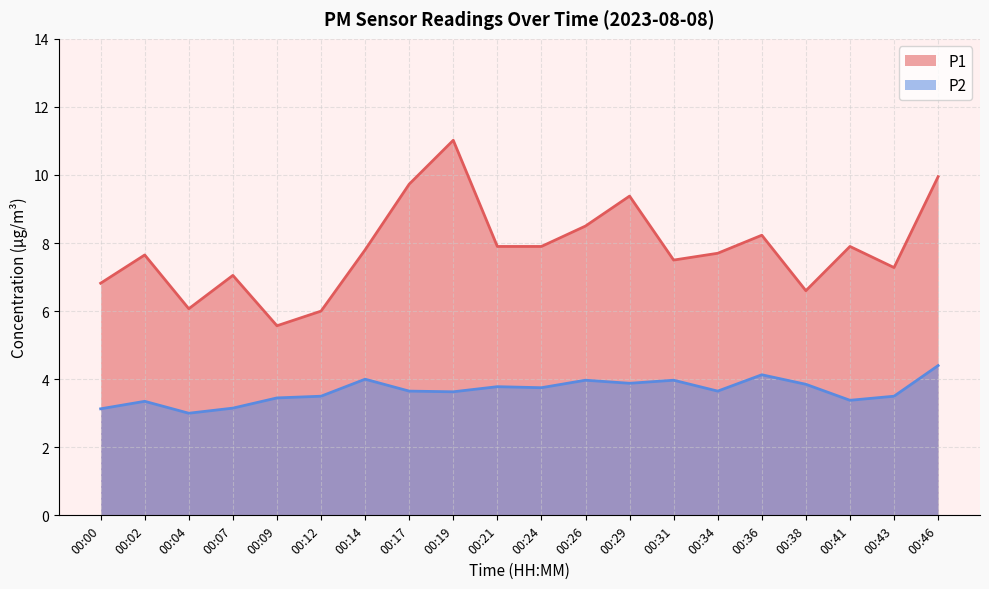

What is the value of the P2 point at the 4th from the left?

3.1